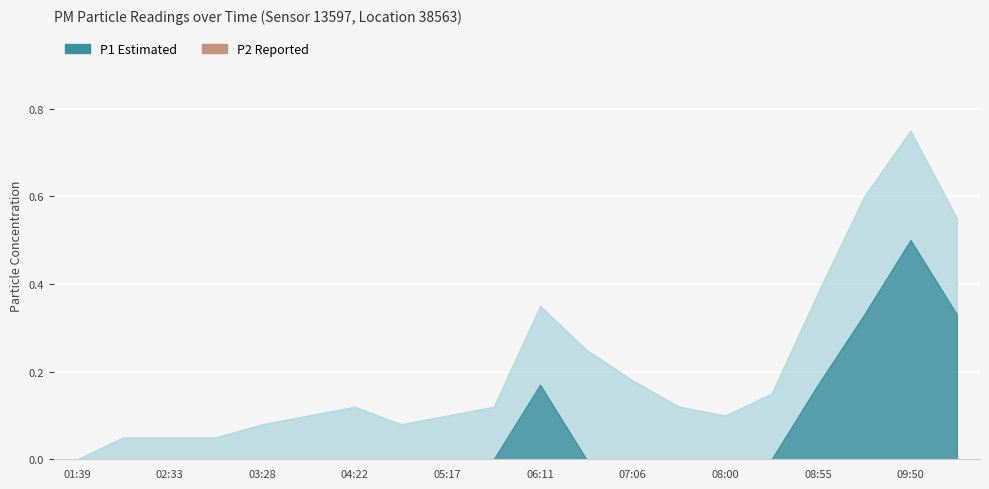

What is the average value of the P1 series?

0.1